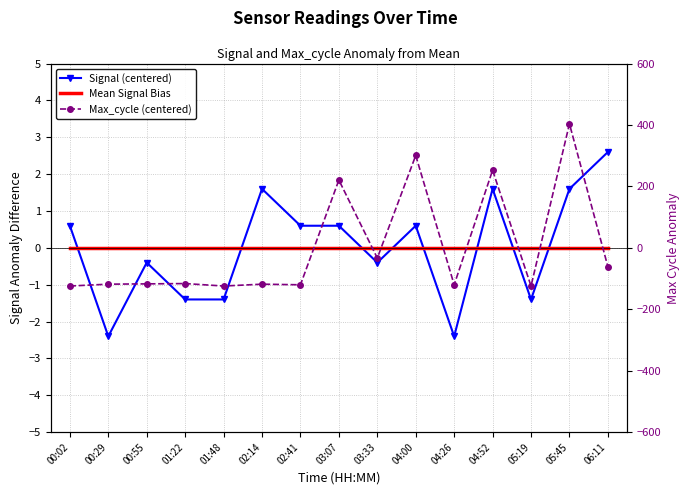

Does the chart have visible grid lines?

Yes